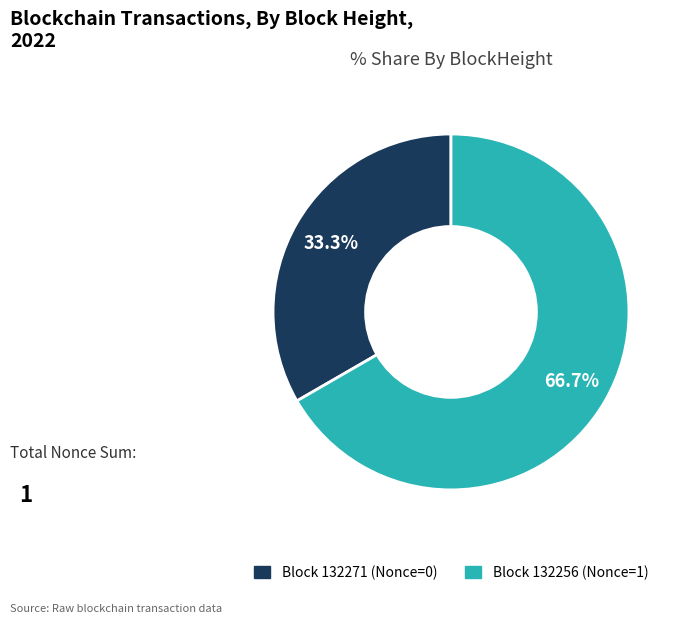

Is there any slice that represents more than half of the pie?

Yes